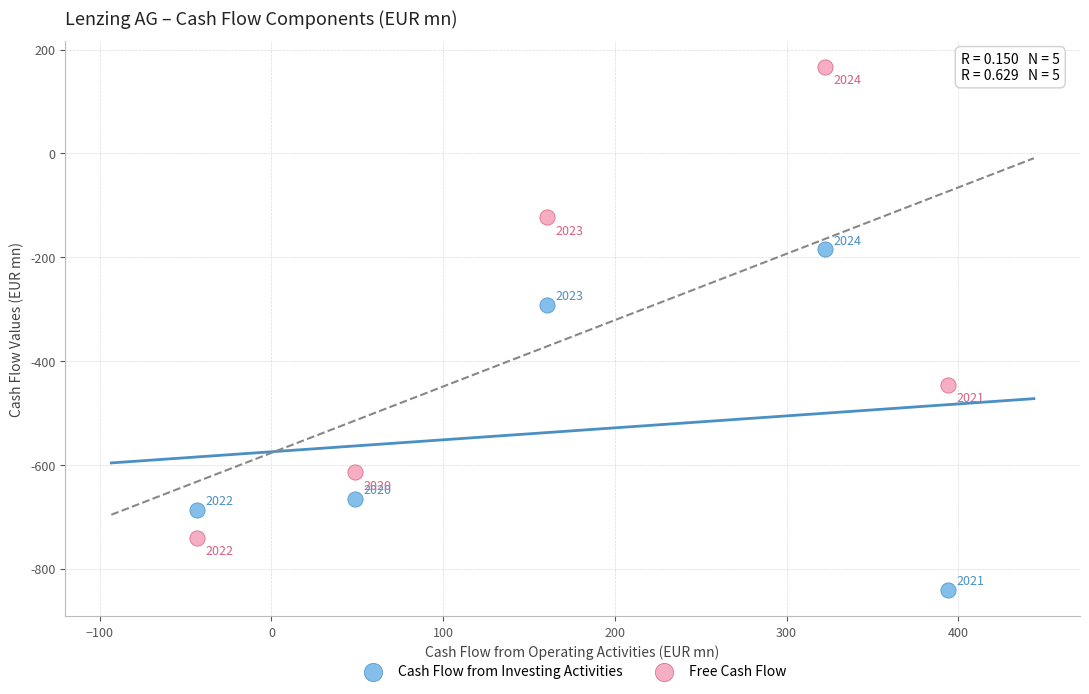

Which series reaches the maximum Y coordinate?

Free Cash Flow